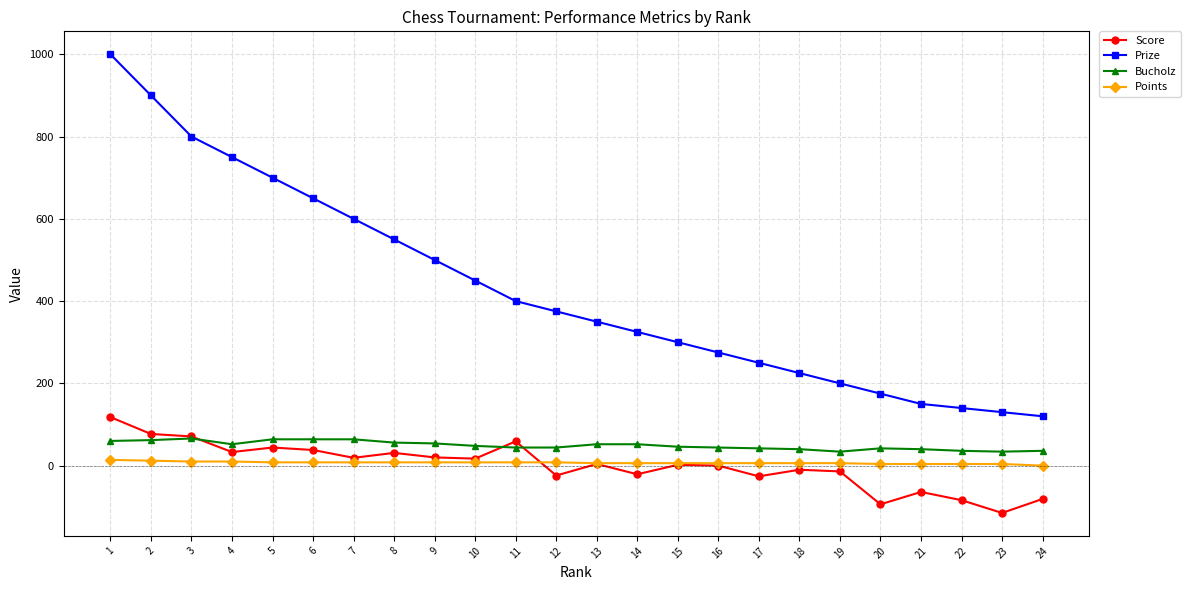

What is the value of the Score point at the 21st from the left?

-64